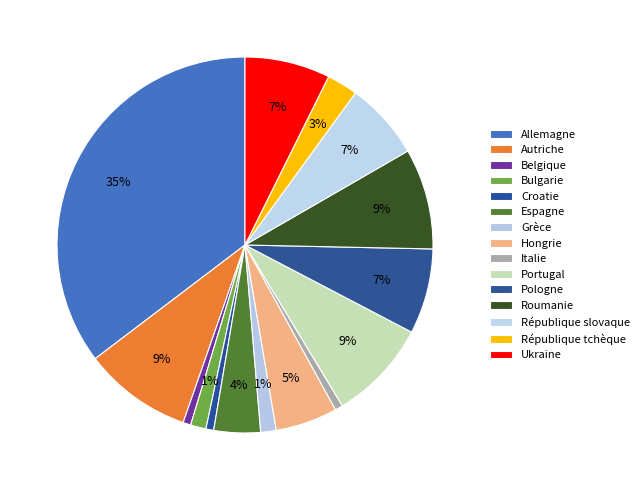

To the nearest percent, what percentage of the pie is Roumanie?

9%